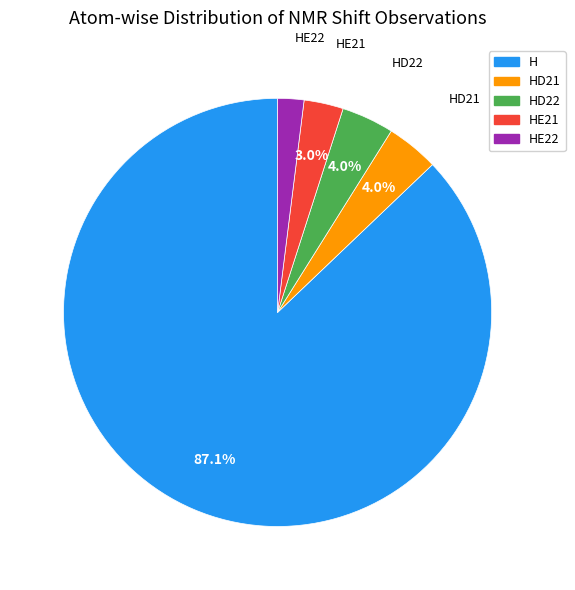

Is there a majority slice in this chart?

Yes